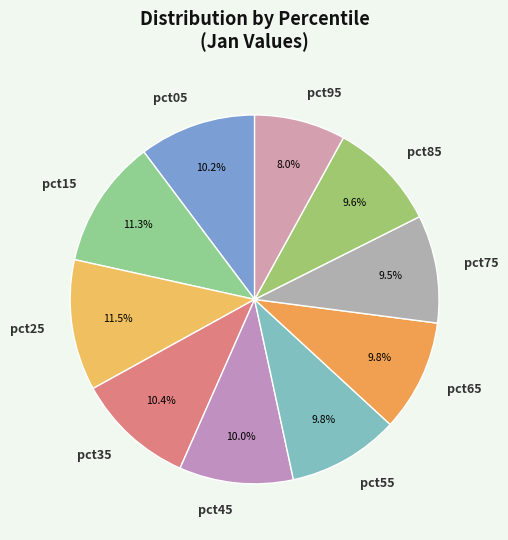

Is it true that pct35 is 10% of the pie?

True